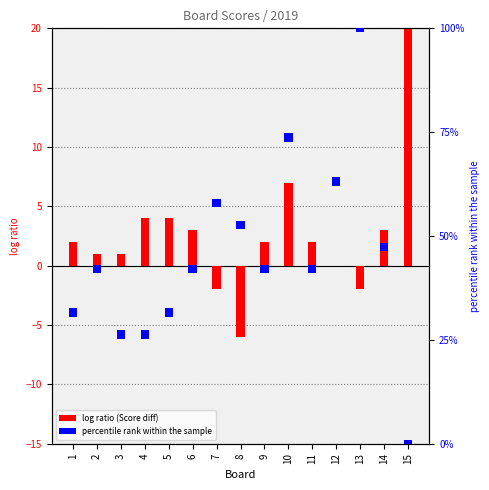

How many bars are there in each group?

2